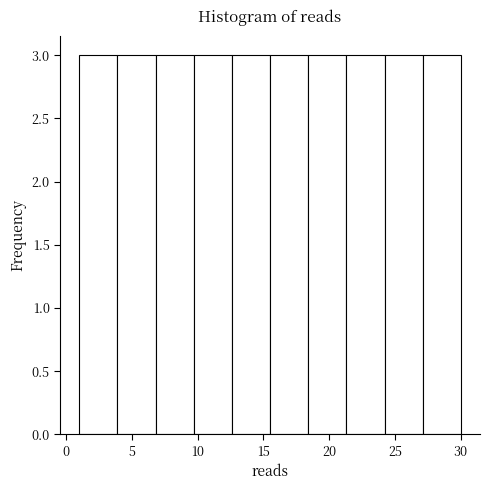

Reading left to right, list every bar in this chart as the range it spans on the x-axis followed by its height. Neither the bar edges nor the heights are printed on the chart, so give them approximately, as read against the axes.

1.0 to 3.9: 3
3.9 to 6.8: 3
6.8 to 9.7: 3
9.7 to 12.6: 3
12.6 to 15.5: 3
15.5 to 18.4: 3
18.4 to 21.3: 3
21.3 to 24.2: 3
24.2 to 27.1: 3
27.1 to 30.0: 3